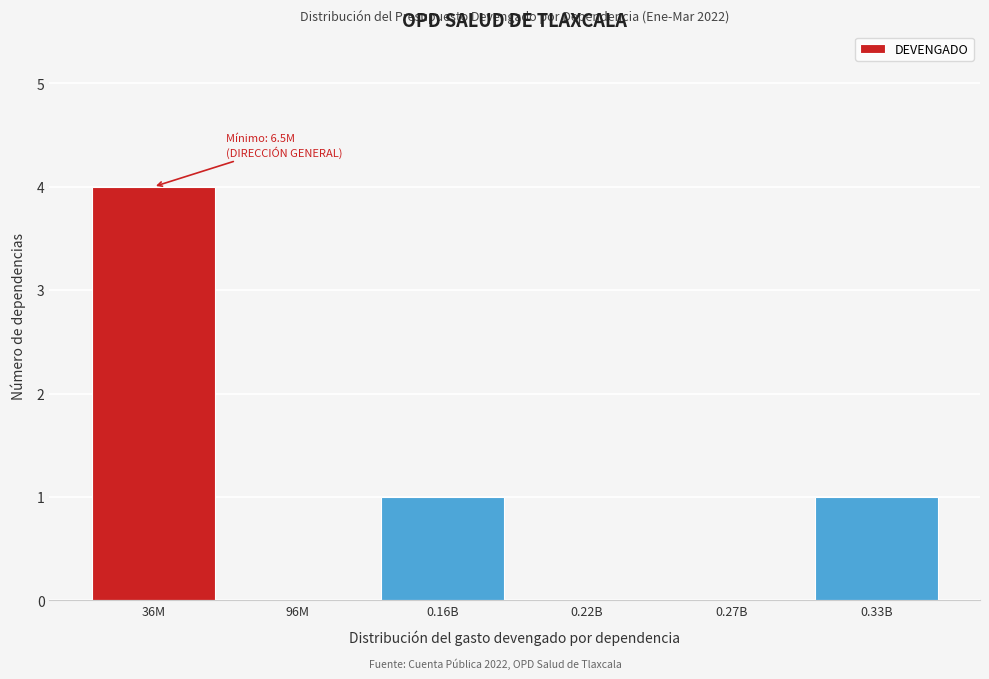

Reading left to right, extract all data points from this chart.

36M=4	96M=0	0.16B=1	0.22B=0	0.27B=0	0.33B=1